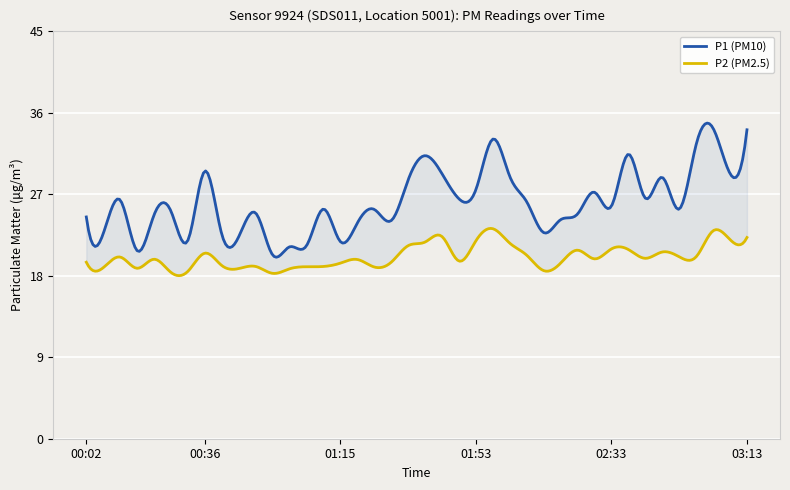

Is the value of P1 at 00:46 greater than the value of P2 at 02:48?

Yes